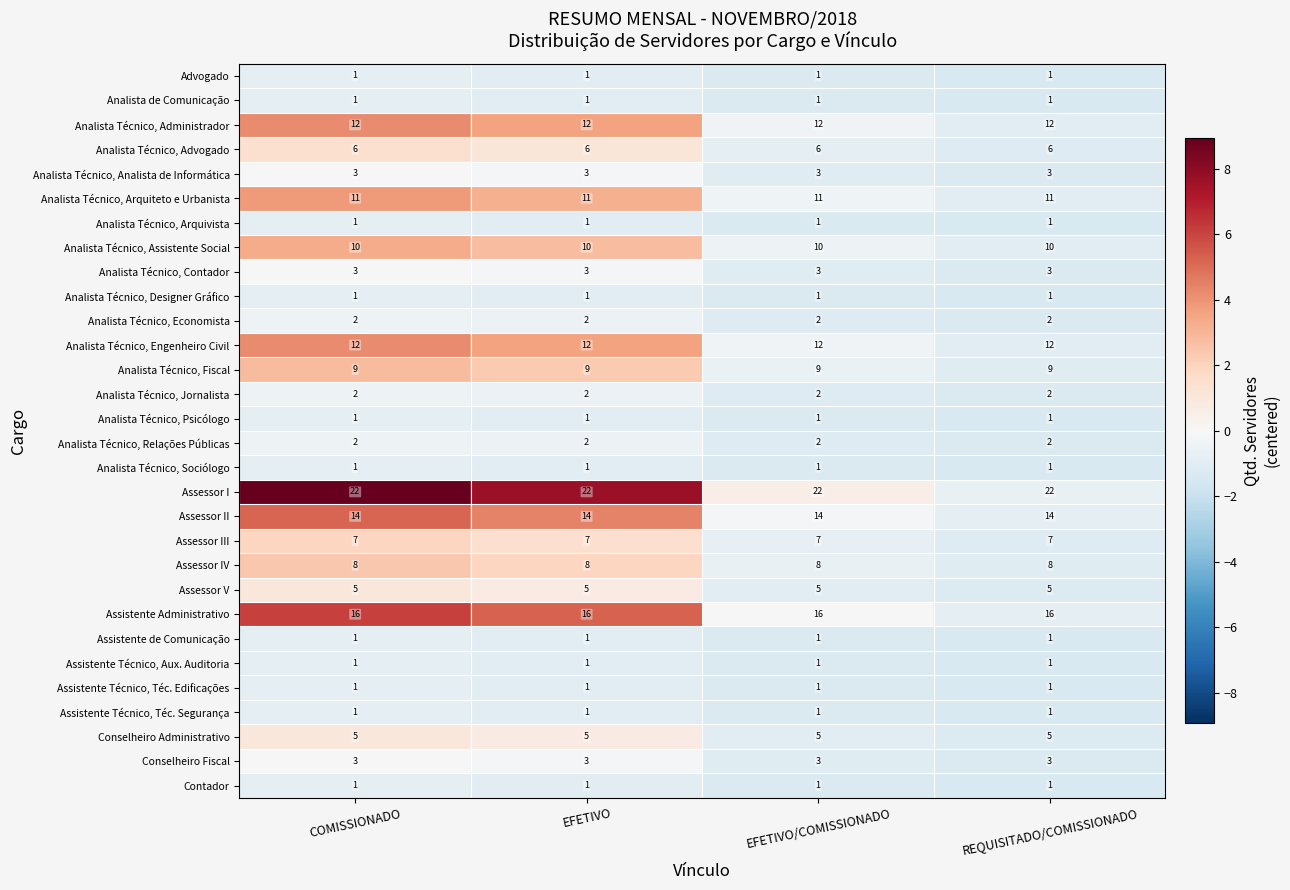

What is the minimum value for Analista Técnico, Engenheiro Civil?

12